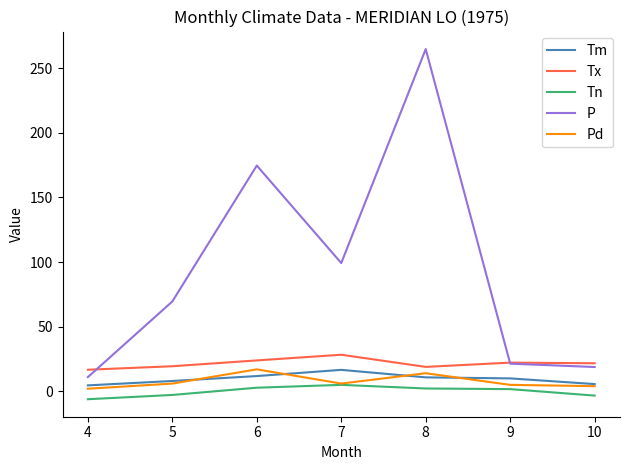

The Pd series shows 14.0 at 8. True or false?

True